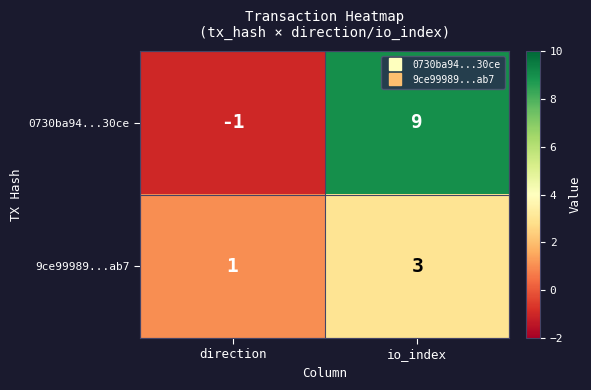

What value does the 0730ba94...30ce series have at io_index, to the nearest 10?

10